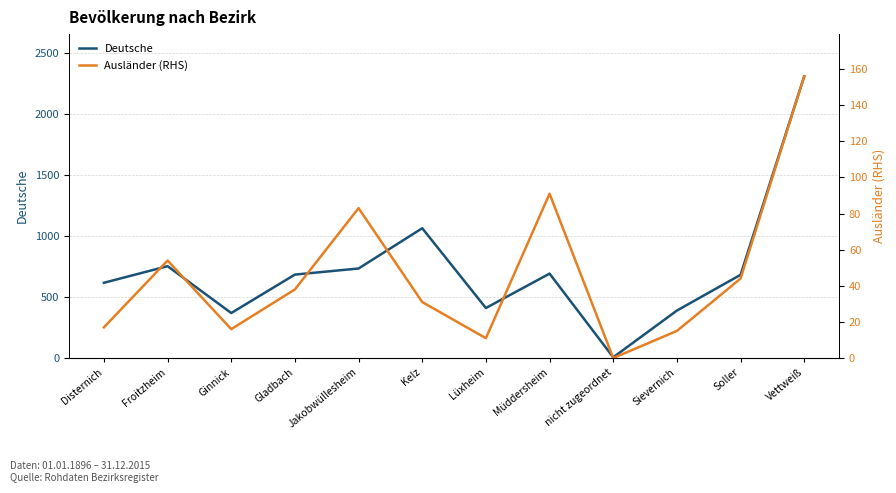

At how many categories does at least one series exceed 853?

2